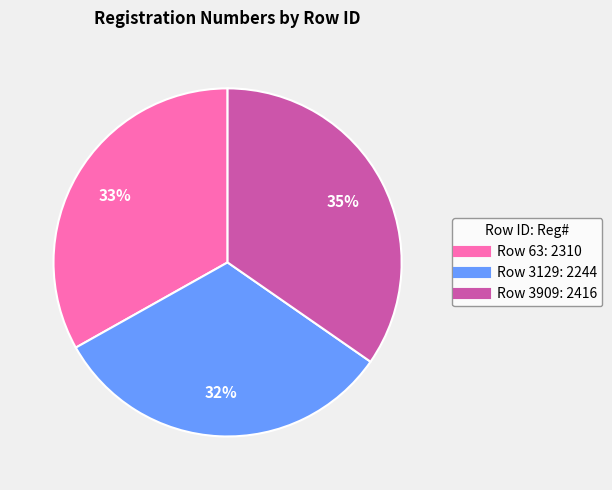

Is there a majority slice in this chart?

No